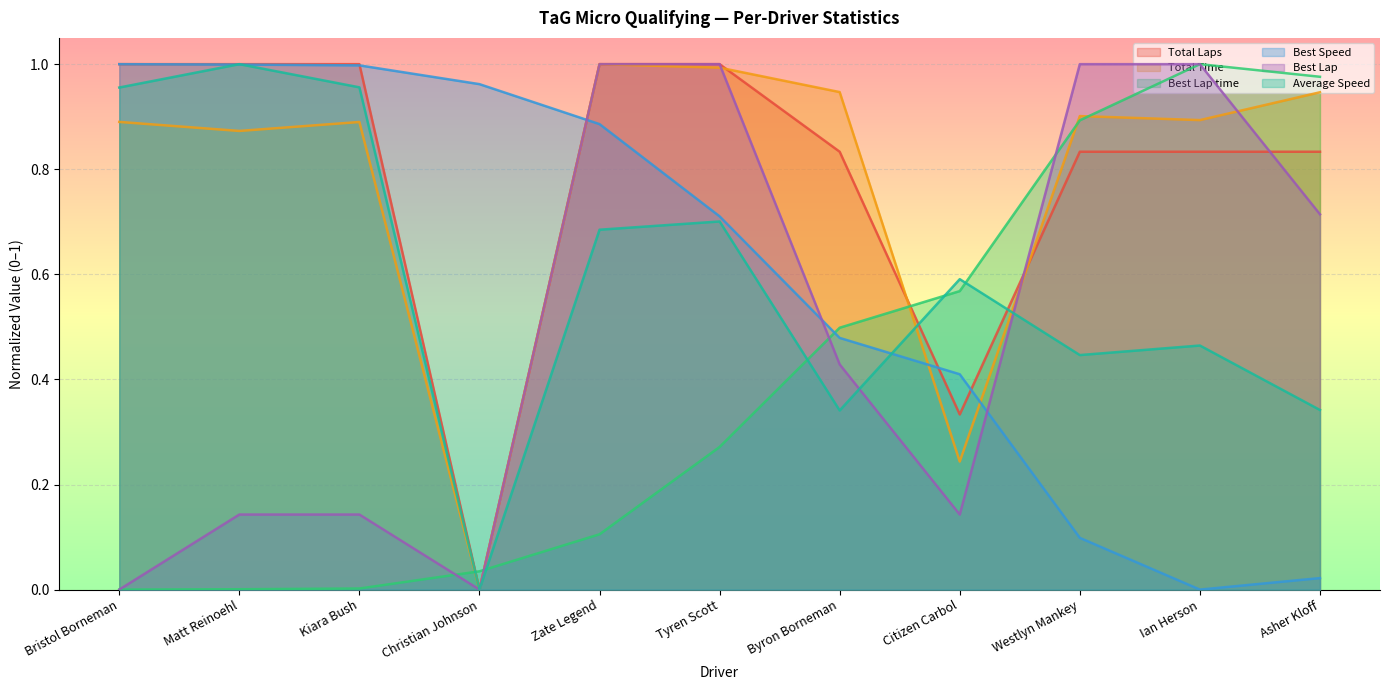

What is the maximum value shown in the chart?

1.0